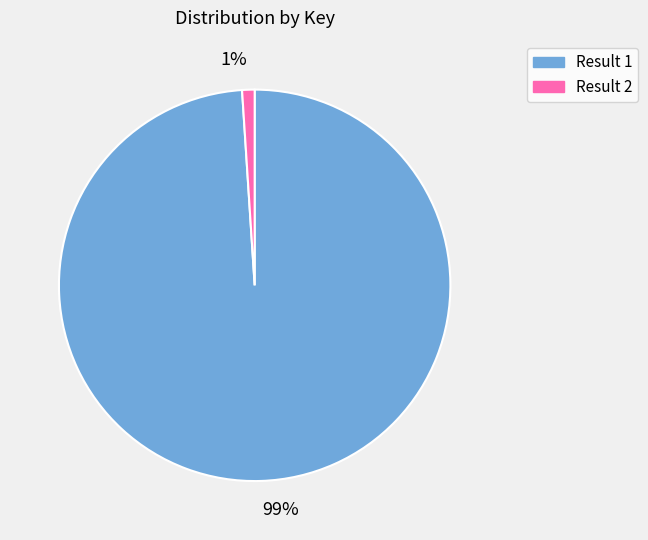

Which slice is the largest?

99%